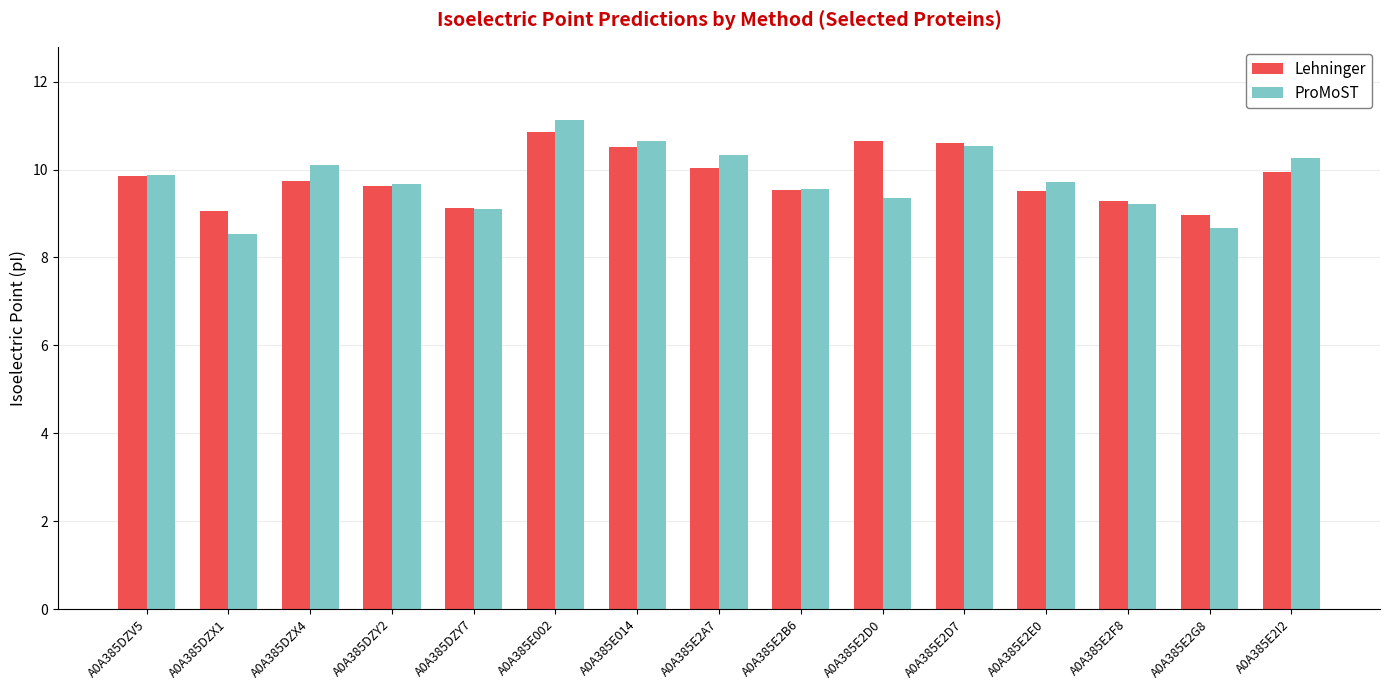

Are the bars grouped side by side (vs. stacked)?

Yes